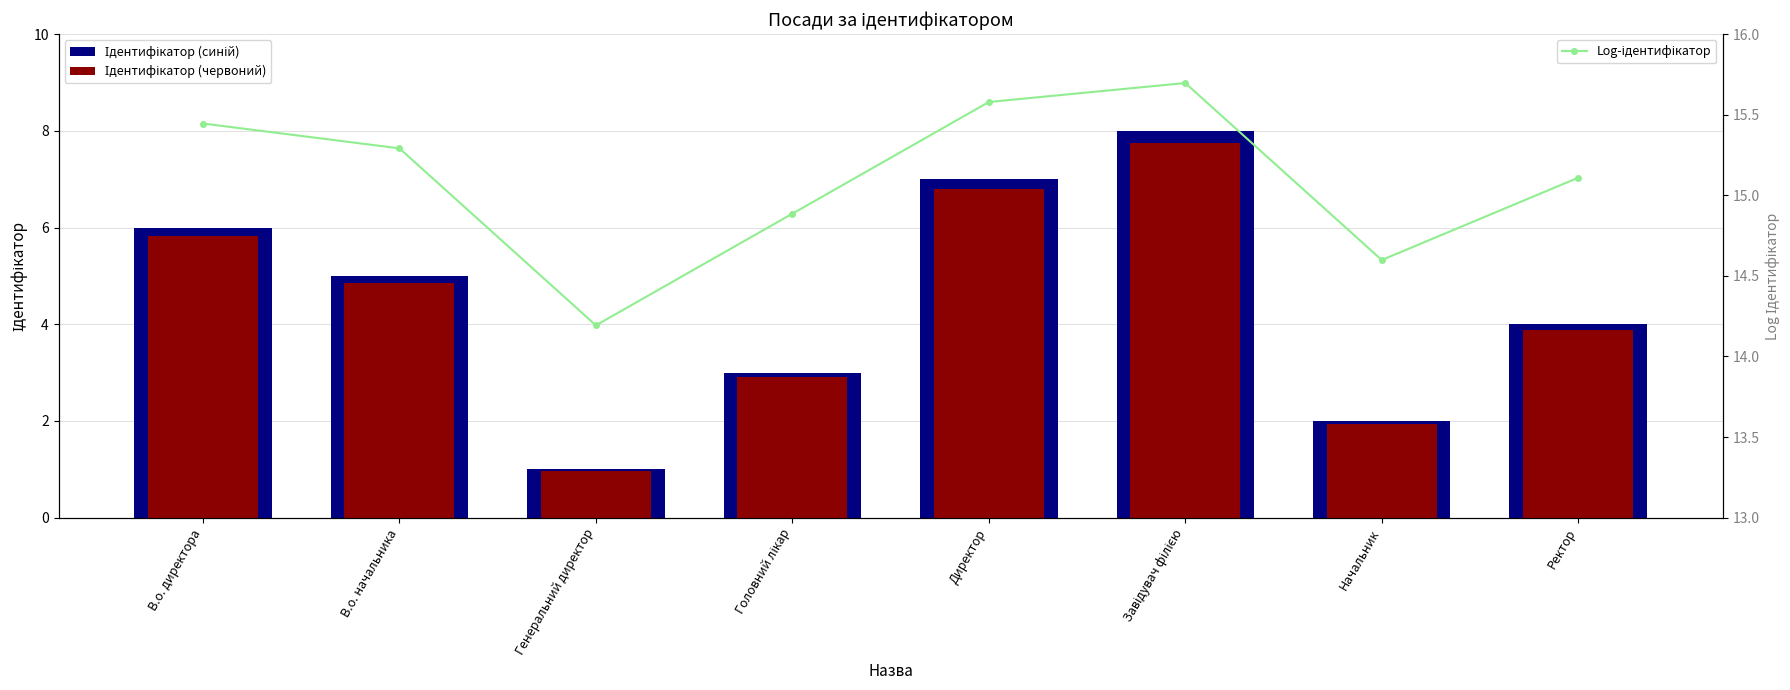

Which category has the highest value across all series?

Завідувач філією